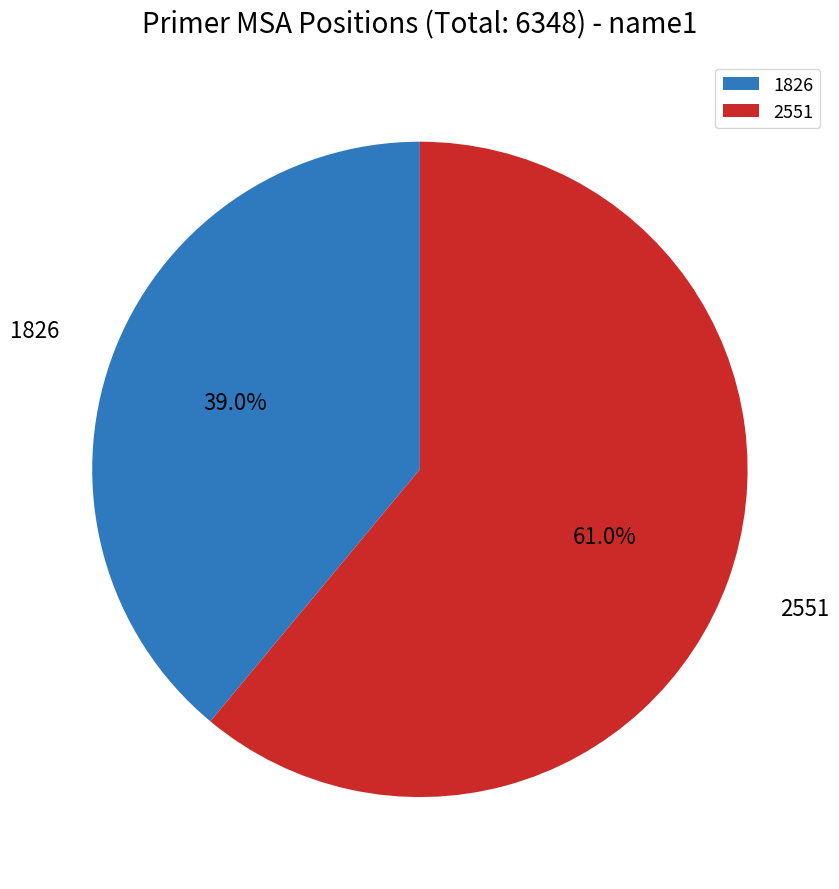

Does 2551 represent more than half of the total?

Yes